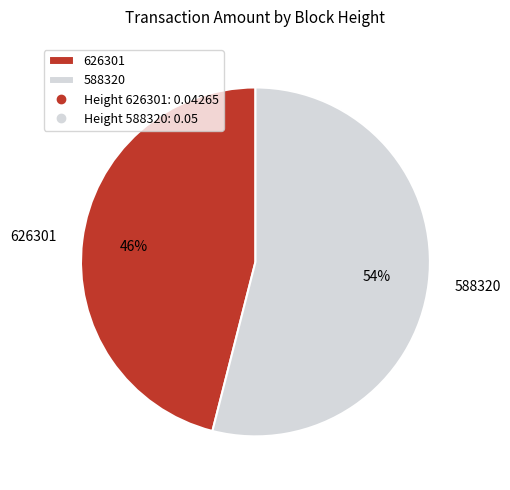

True or false: 626301 accounts for 46% of the total.

True